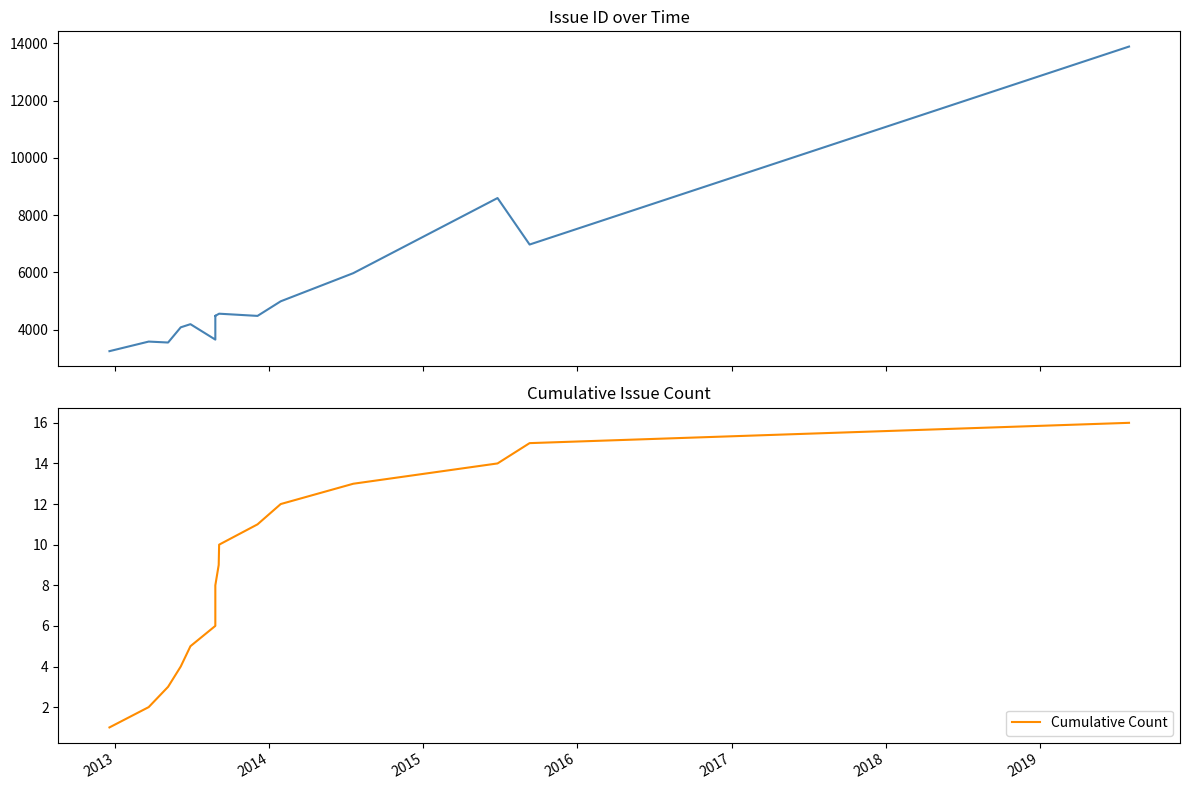

True or false: Issue ID and Cumulative Count intersect in this chart.

False